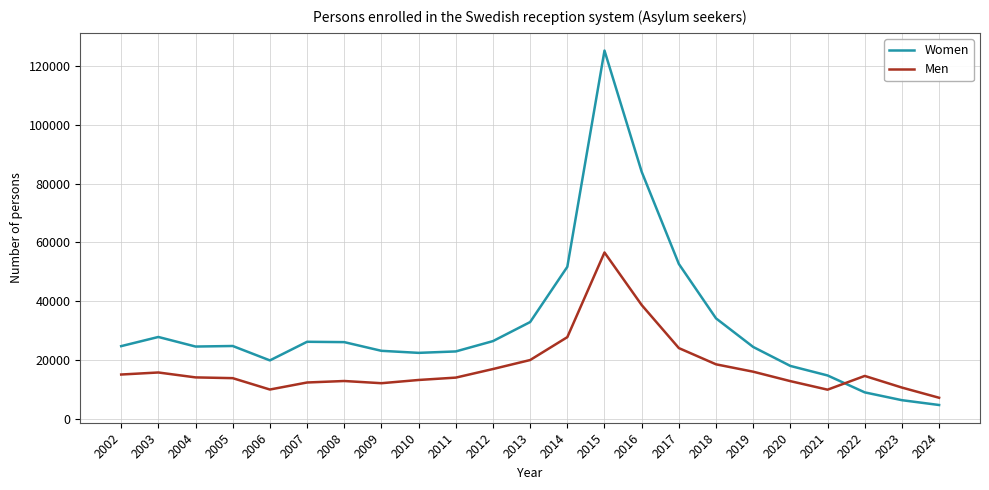

Which series has the largest range (max minus min)?

Women